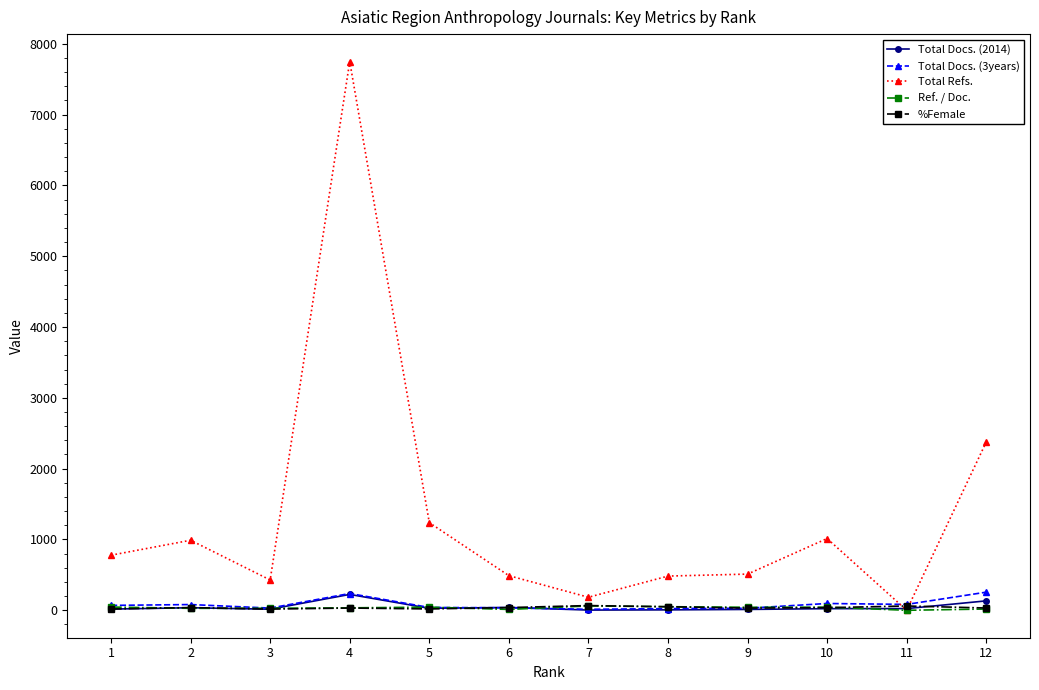

True or false: Total Docs. (2014) has more than 1 interior local peaks.

True